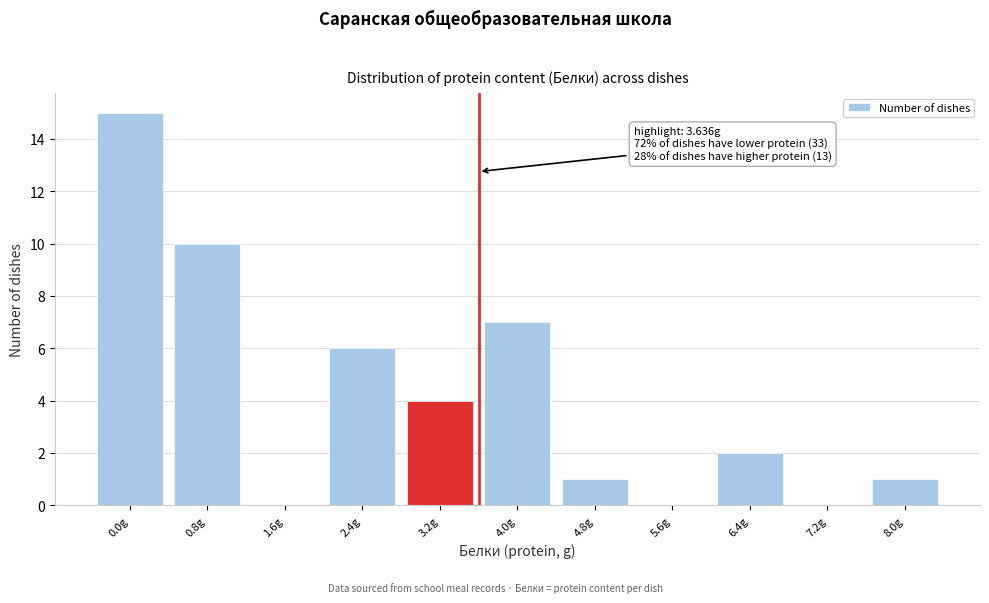

Reading right to left, what are all the values shown in this chart?

8.0g=1	7.2g=0	6.4g=2	5.6g=0	4.8g=1	4.0g=7	3.2g=4	2.4g=6	1.6g=0	0.8g=10	0.0g=15